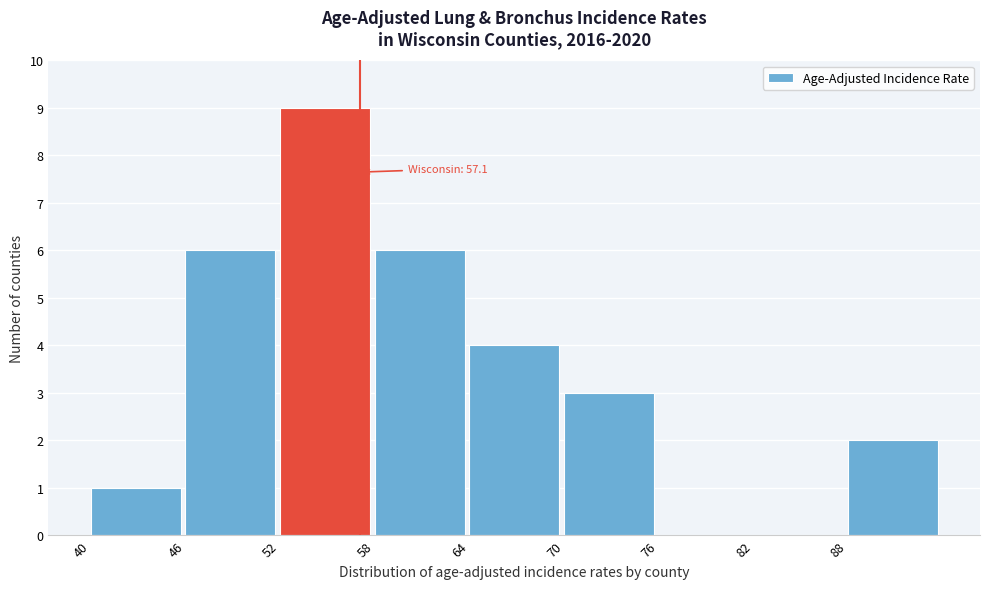

Over which range of the x-axis is the bar tallest?

52 to 58